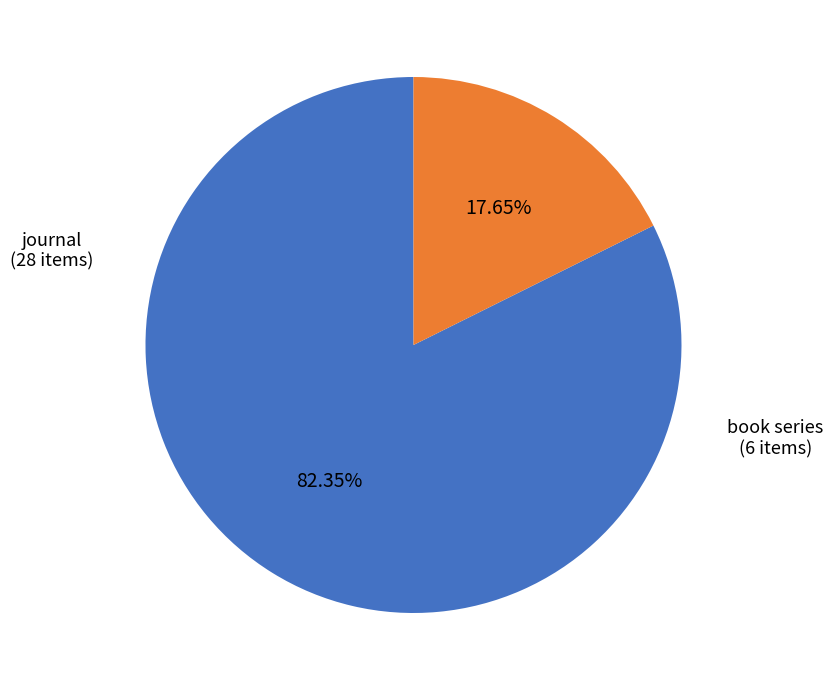

To the nearest percent, what is the difference between the largest and smallest slice percentages?

65%